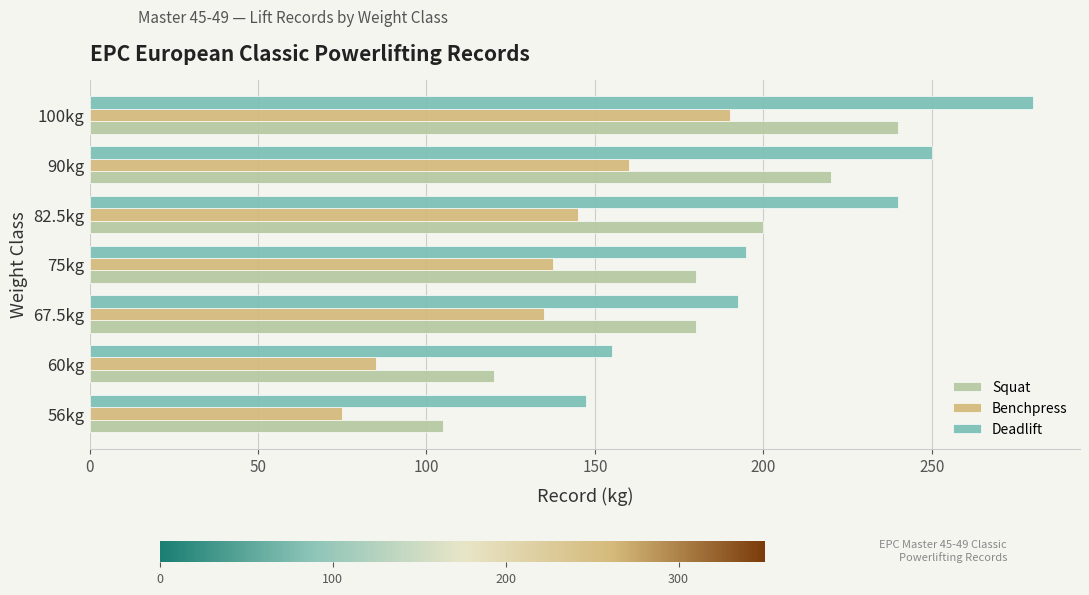

At which label is Deadlift closest to 213?

75kg